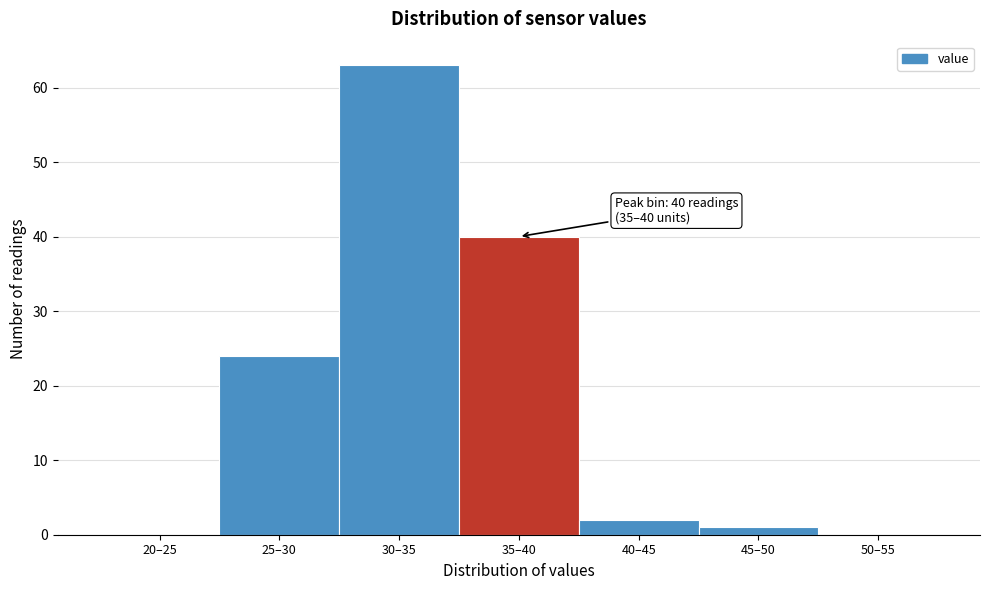

Reading right to left, list all the values displayed in this chart.

50–55=0	45–50=1	40–45=2	35–40=40	30–35=63	25–30=24	20–25=0